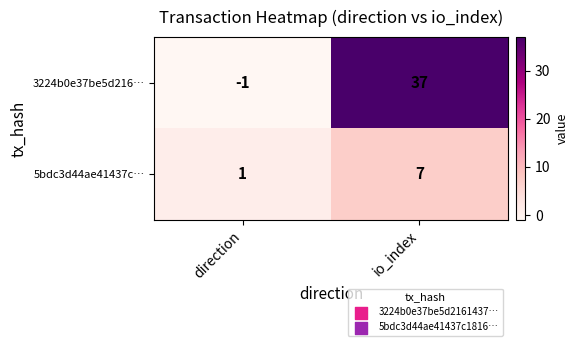

What is the average value of the 3224b0e37be5d216… series?

18